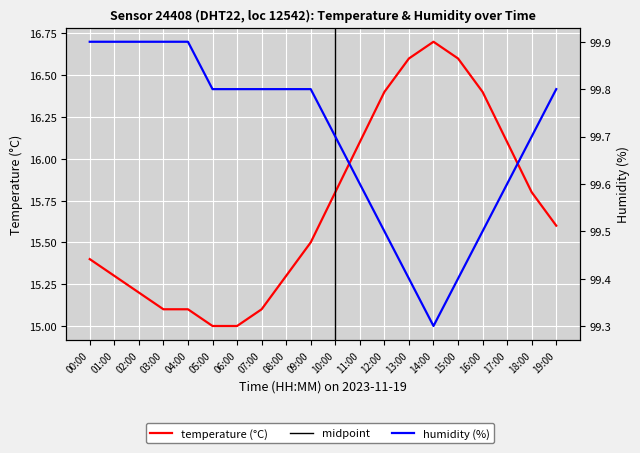

In temperature, how many points are higher than both neighbors (excluding endpoints)?

1